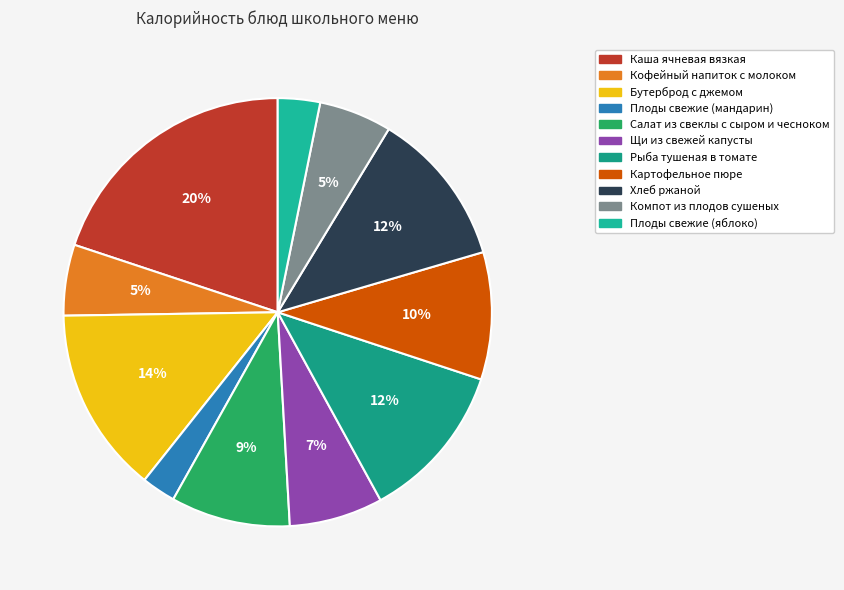

To the nearest percent, what portion does Салат из свеклы с сыром и чесноком represent?

9%